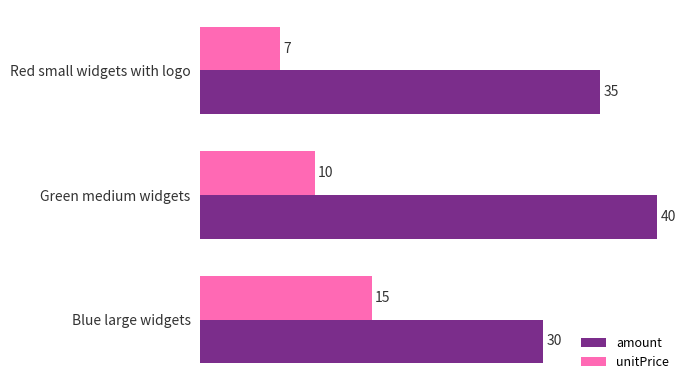

What is the approximate value of unitPrice at Red small widgets with logo?

7